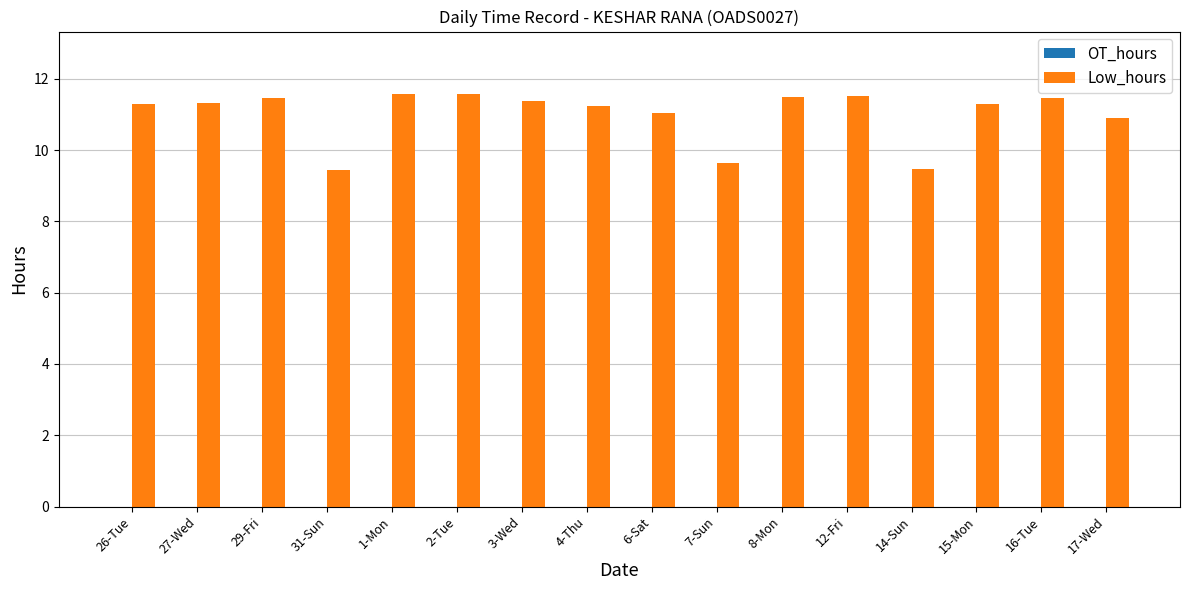

What is the greatest value displayed?

11.6